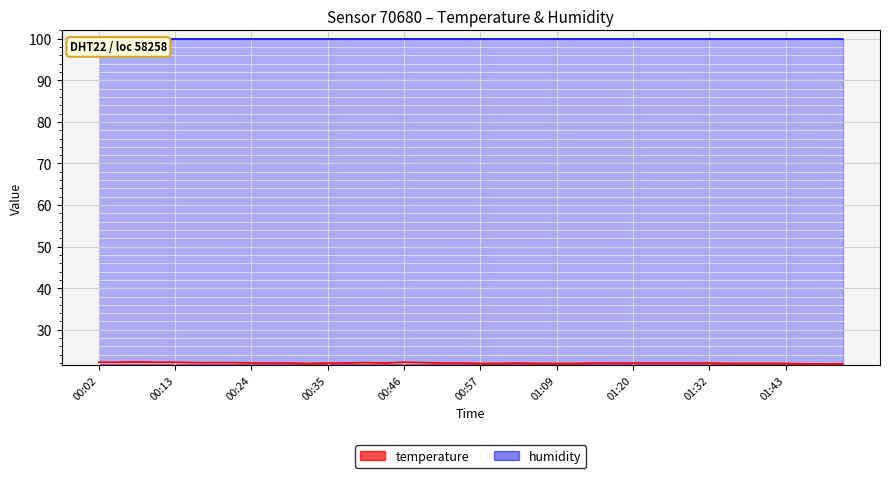

How many data points does each series have?

40